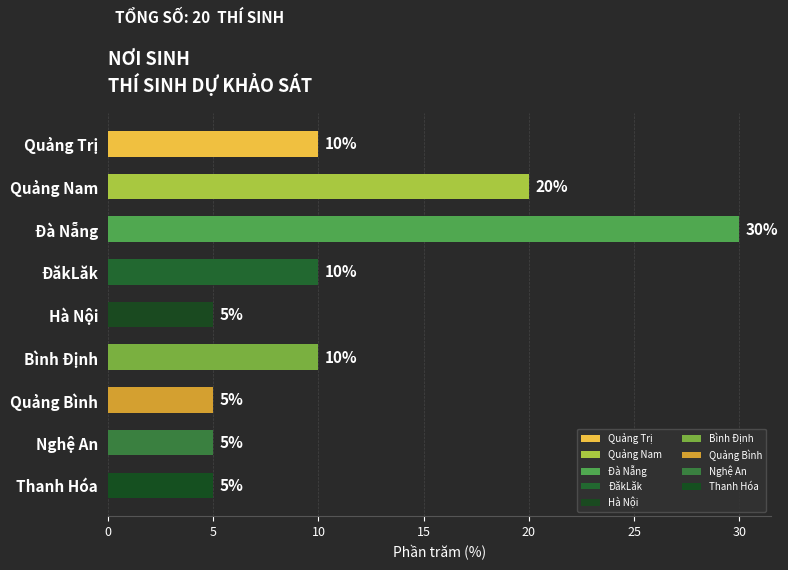

How many data points are less than 10?

4